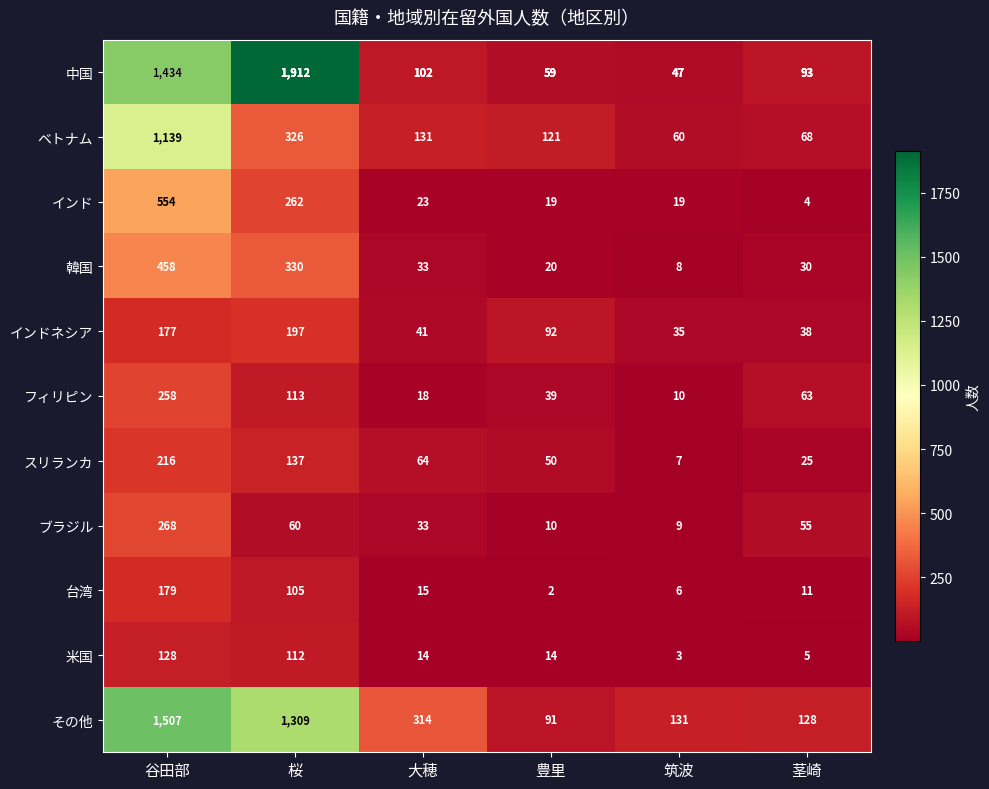

Is it true that ベトナム equals 460 at 谷田部?

False